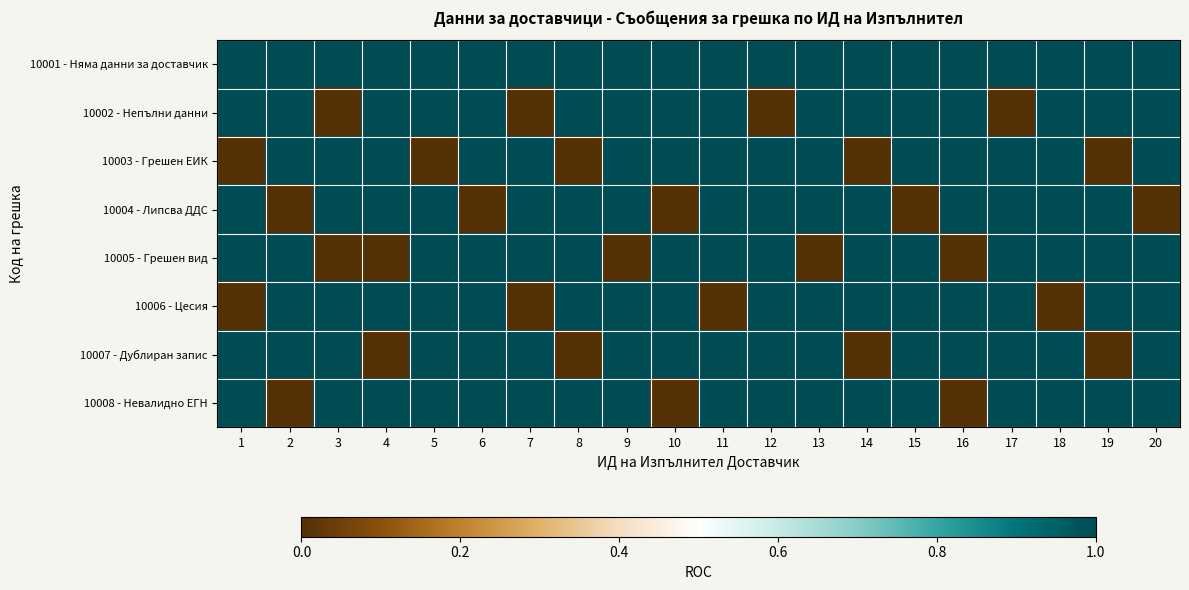

Rank the series at 12 from highest to lowest value.

10001 - Няма данни за доставчик, 10003 - Грешен ЕИК, 10004 - Липсва ДДС, 10005 - Грешен вид, 10006 - Цесия, 10007 - Дублиран запис, 10008 - Невалидно ЕГН, 10002 - Непълни данни